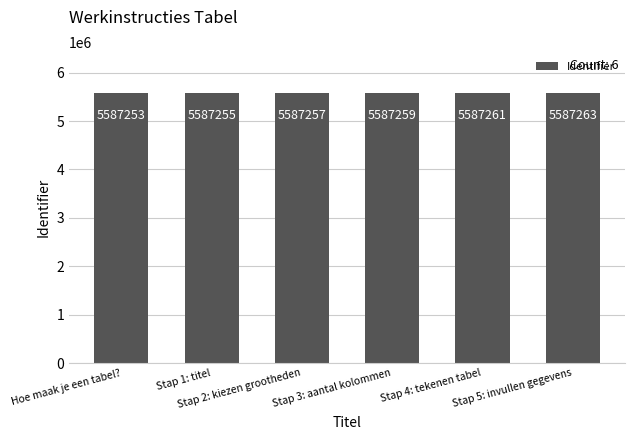

List the labels in order of value, smallest first.

Hoe maak je een tabel?, Stap 1: titel, Stap 2: kiezen grootheden, Stap 3: aantal kolommen, Stap 4: tekenen tabel, Stap 5: invullen gegevens